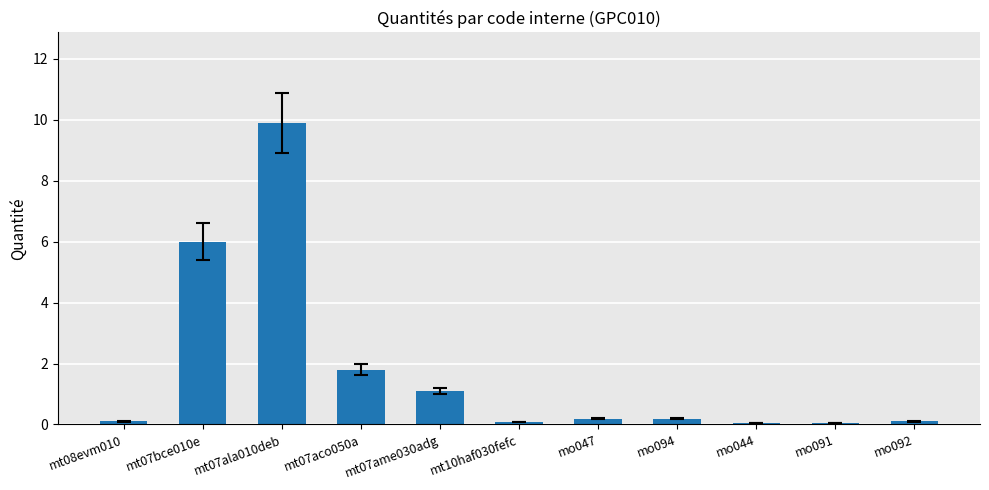

Does the chart contain stacked bars?

No